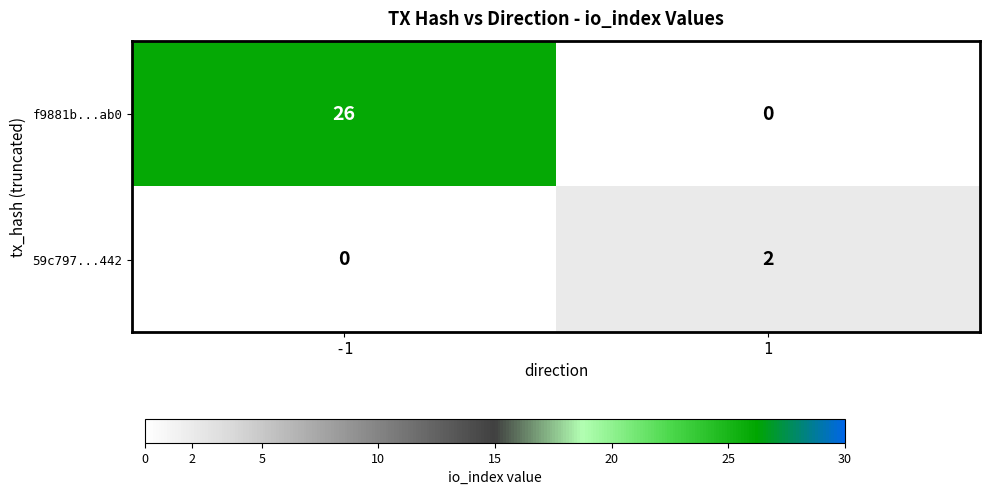

The f9881b...ab0 series shows 0 at 1. True or false?

True